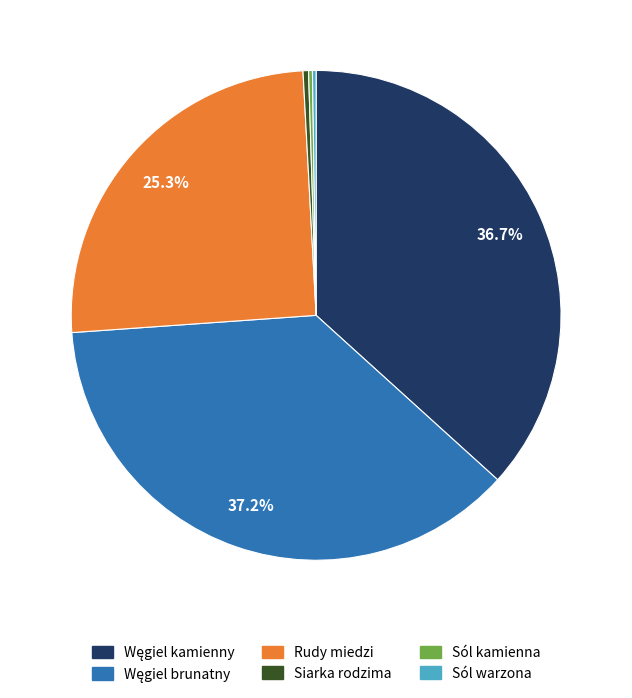

Do Siarka rodzima and Rudy miedzi together represent more than half of the pie?

No